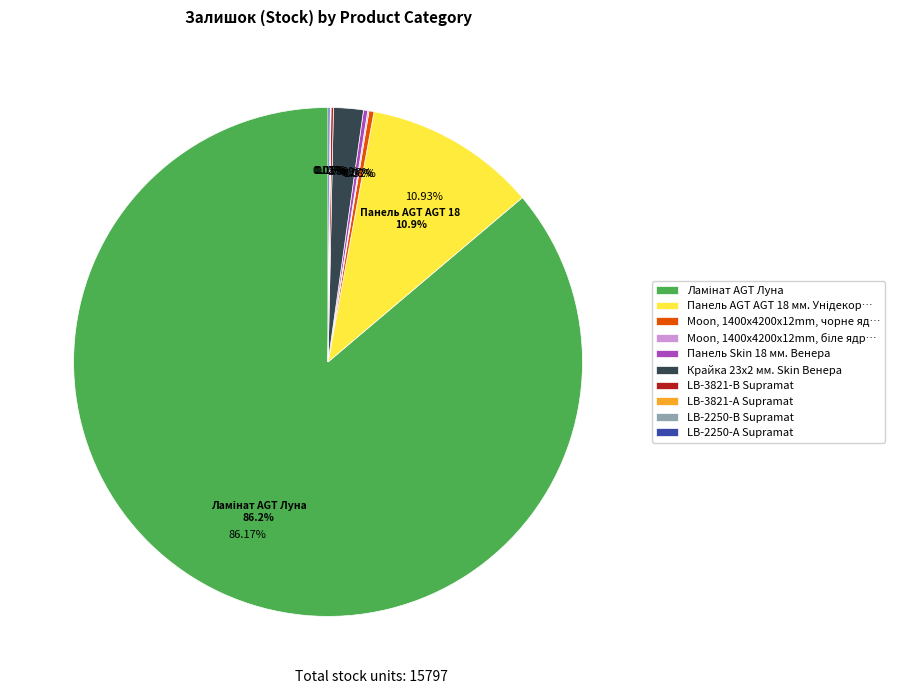

Approximately how many times larger is the value at Крайка 23x2 мм. Skin Венера compared to Moon, 1400x4200x12mm, біле ядро?

23.0